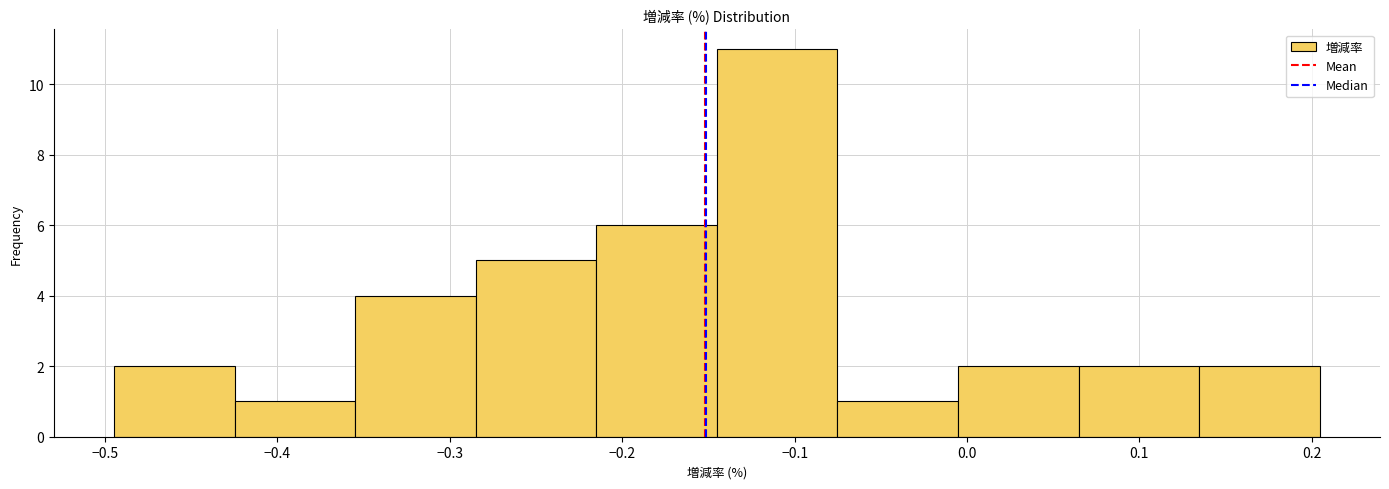

Which range on the x-axis has the tallest bar?

-0.15 to -0.08